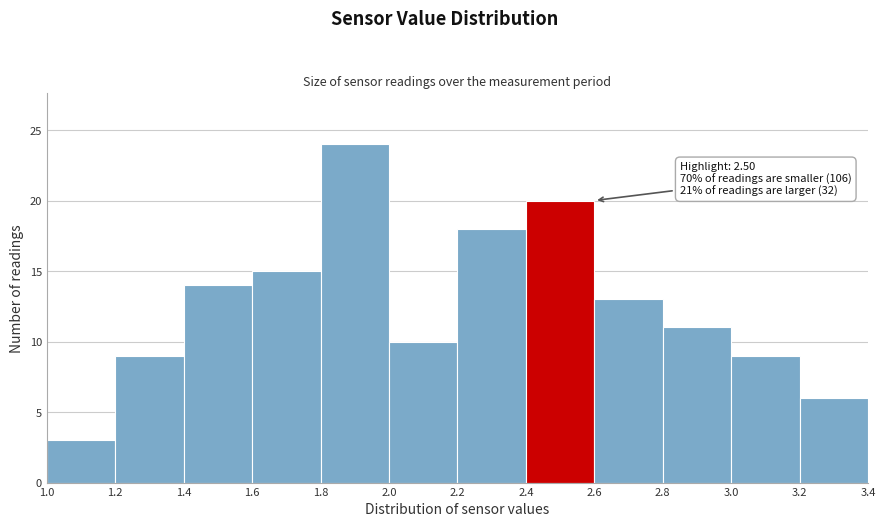

Over which range of the x-axis is the bar tallest?

1.8 to 2.0